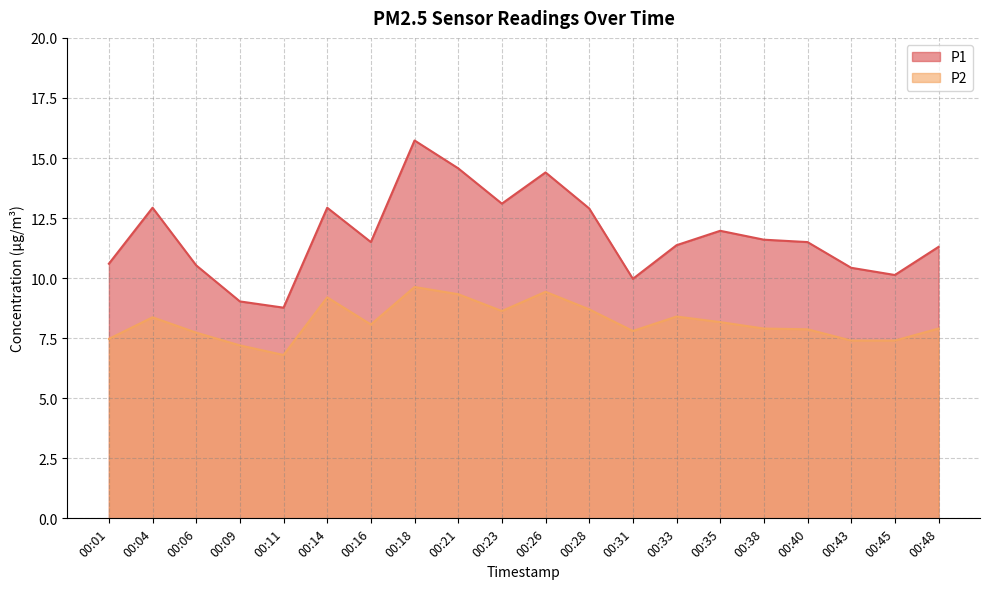

In P1, how many points are lower than both neighbors (excluding endpoints)?

5